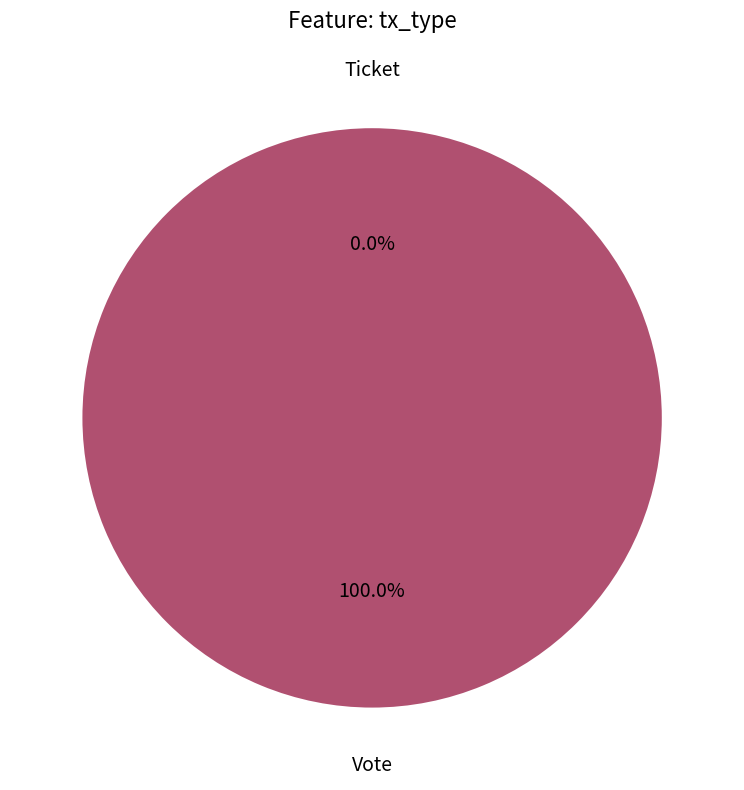

The Vote slice represents 100% of the pie. True or false?

True